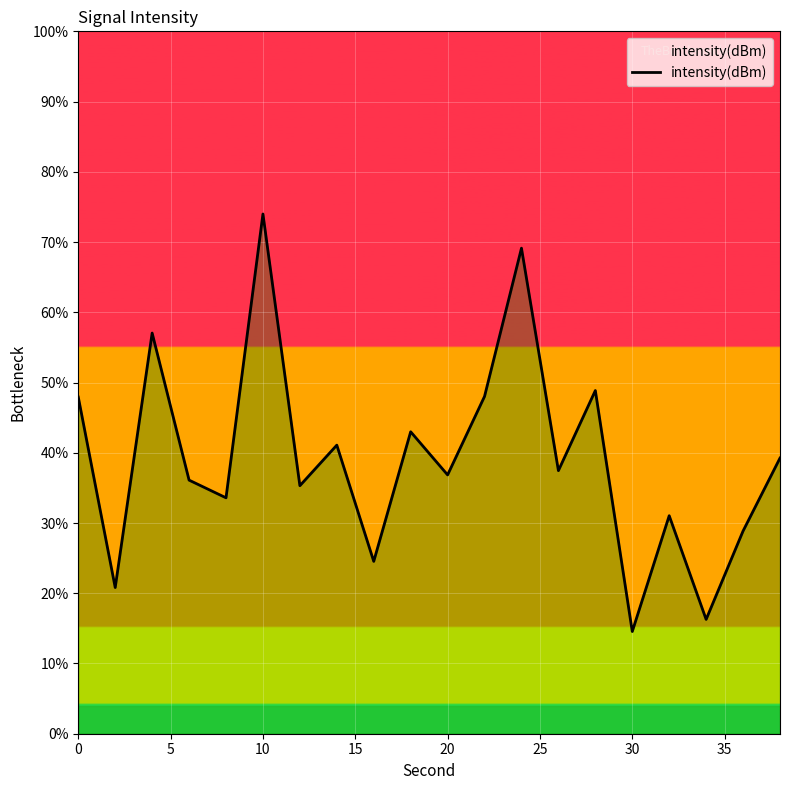

What is the smallest value displayed?

14.6